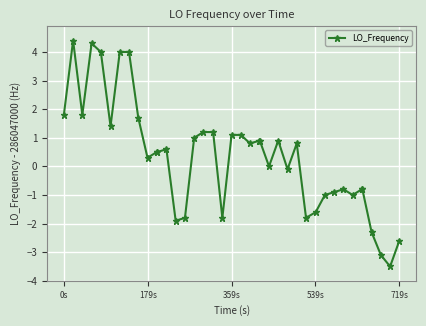

What is the greatest value displayed?

4.4